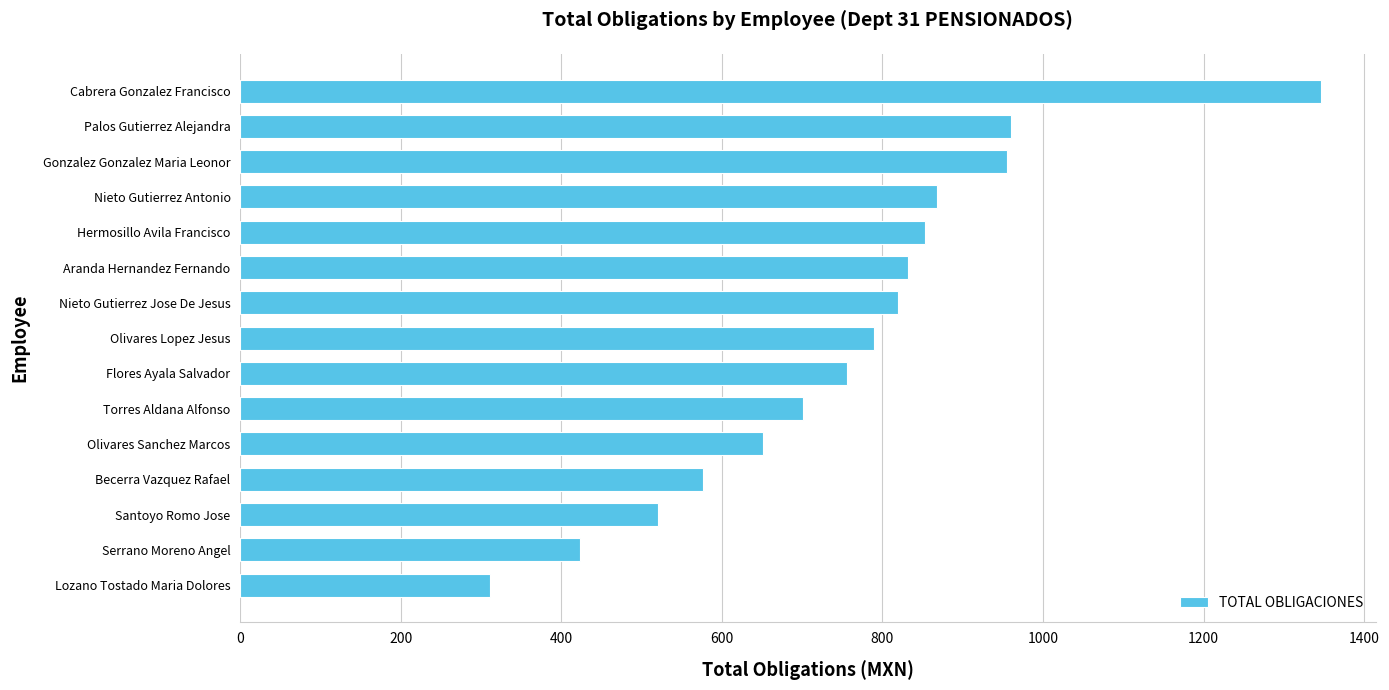

Which category has the highest value across all series?

Cabrera Gonzalez Francisco